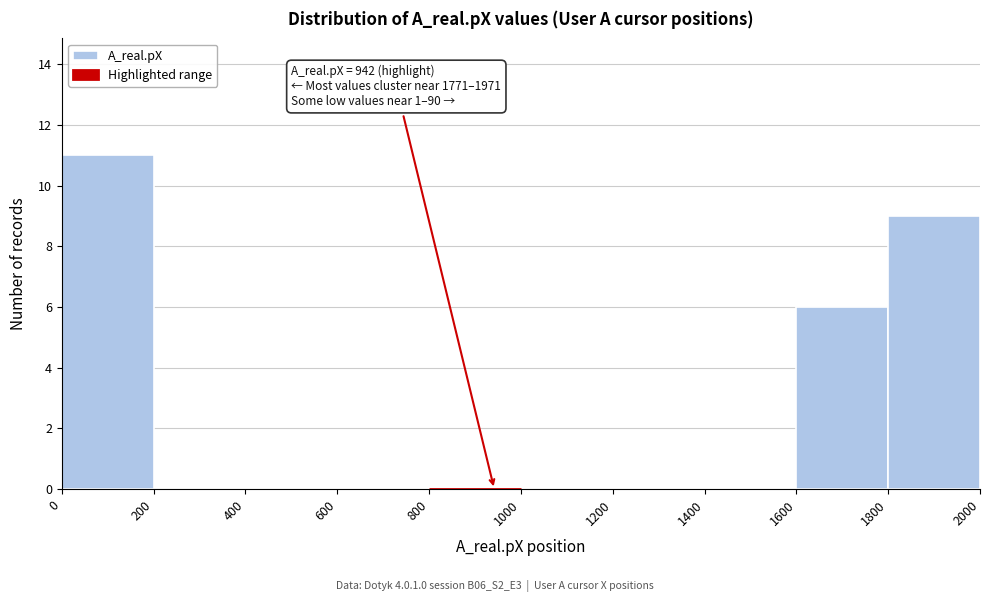

Which range on the x-axis has the tallest bar?

0 to 200